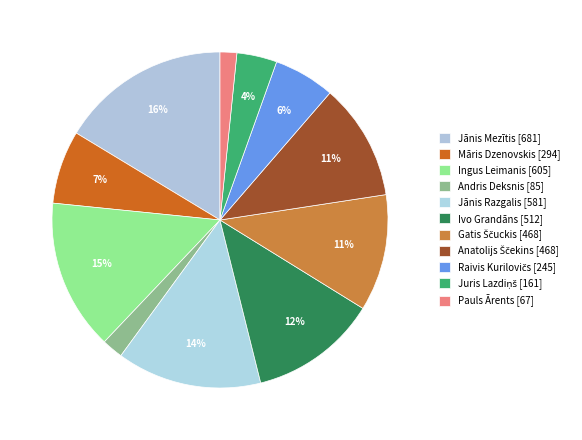

What percentage is the Ingus Leimanis slice, to the nearest percent?

15%